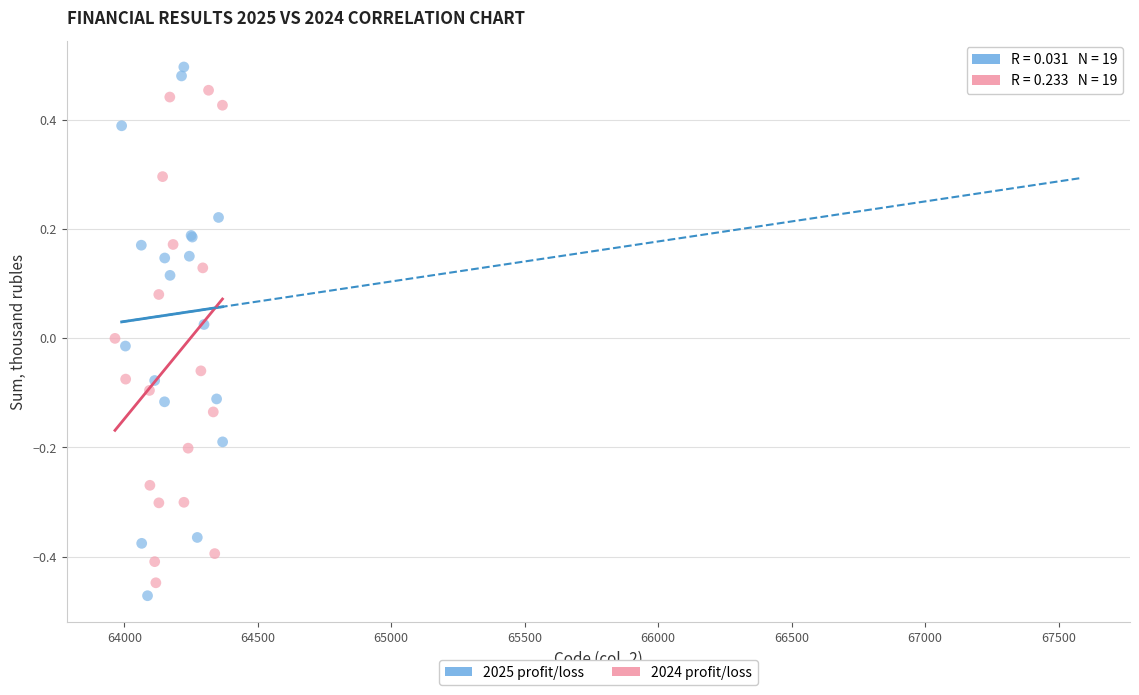

Which series has the widest spread of Y values?

2025 profit/loss